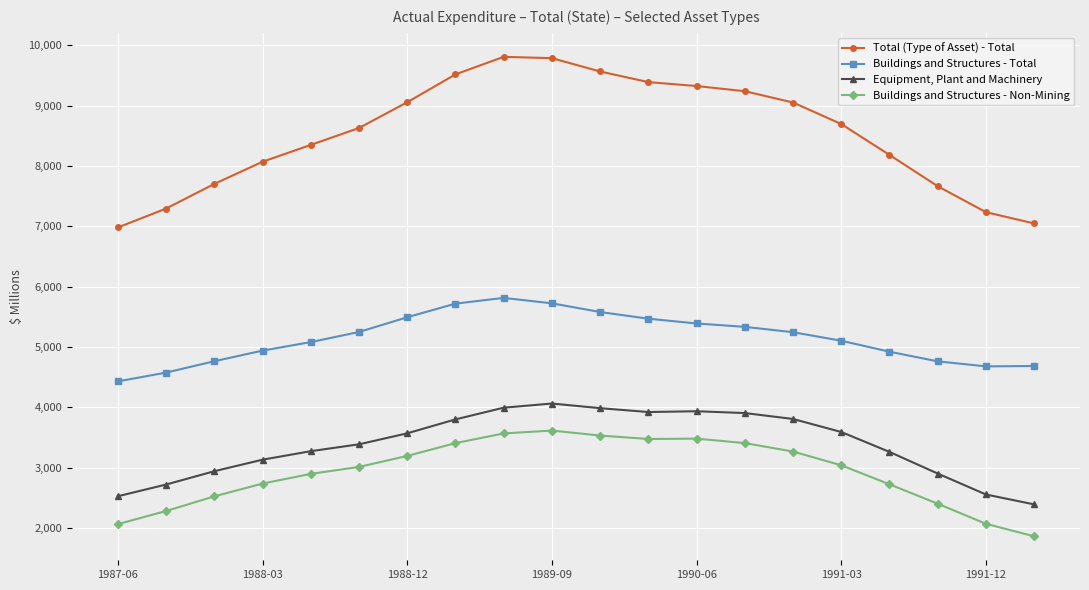

What is the difference between the maximum and second lowest values in the Total (Type of Asset) - Total series?

2762